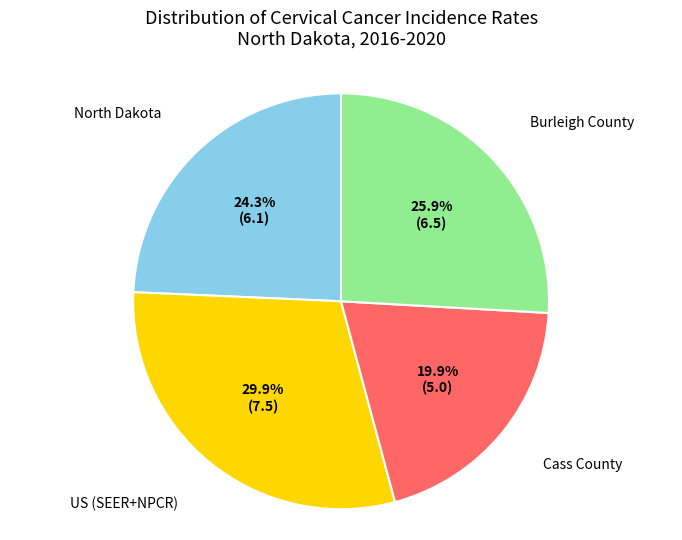

Is there a majority slice in this chart?

No